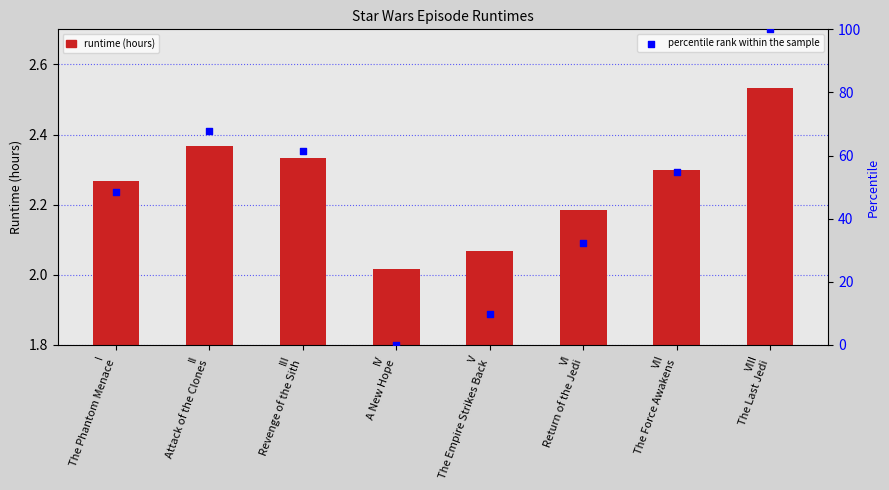

Which series contains the highest Y value?

percentile rank within the sample